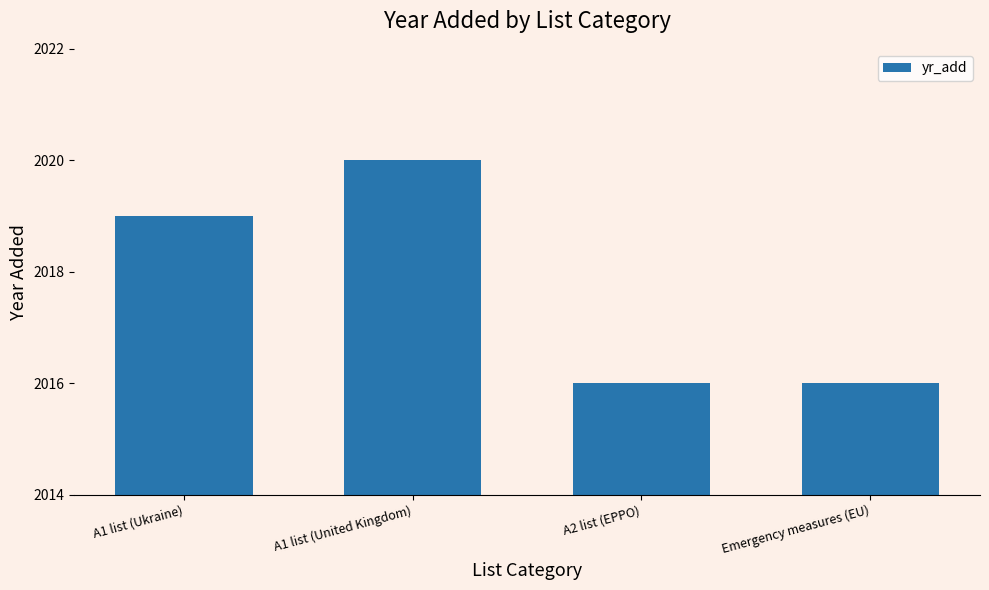

What is the maximum value shown in the chart?

2020